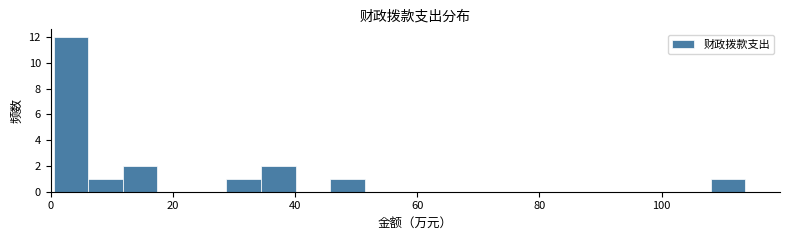

Read against the x-axis, roughly where is the centre of the tallest bar?

4